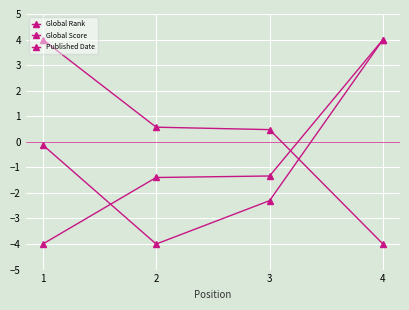

How many values in the Global Rank series are below -1?

3